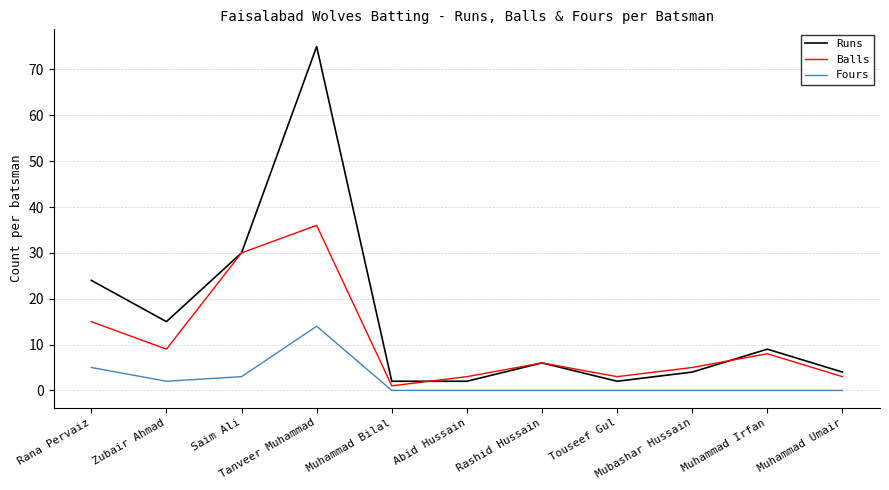

Reading left to right, transcribe all the data shown in this chart.

Runs: 24	15	30	75	2	2	6	2	4	9	4
Balls: 15	9	30	36	1	3	6	3	5	8	3
Fours: 5	2	3	14	0	0	0	0	0	0	0